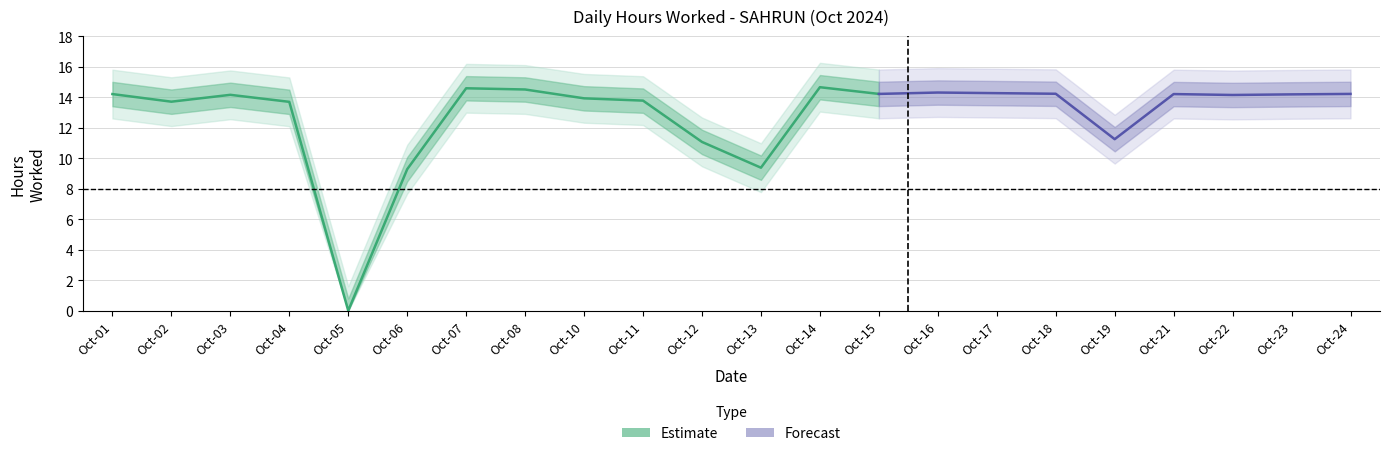

Is this an area chart (filled region under the line)?

No